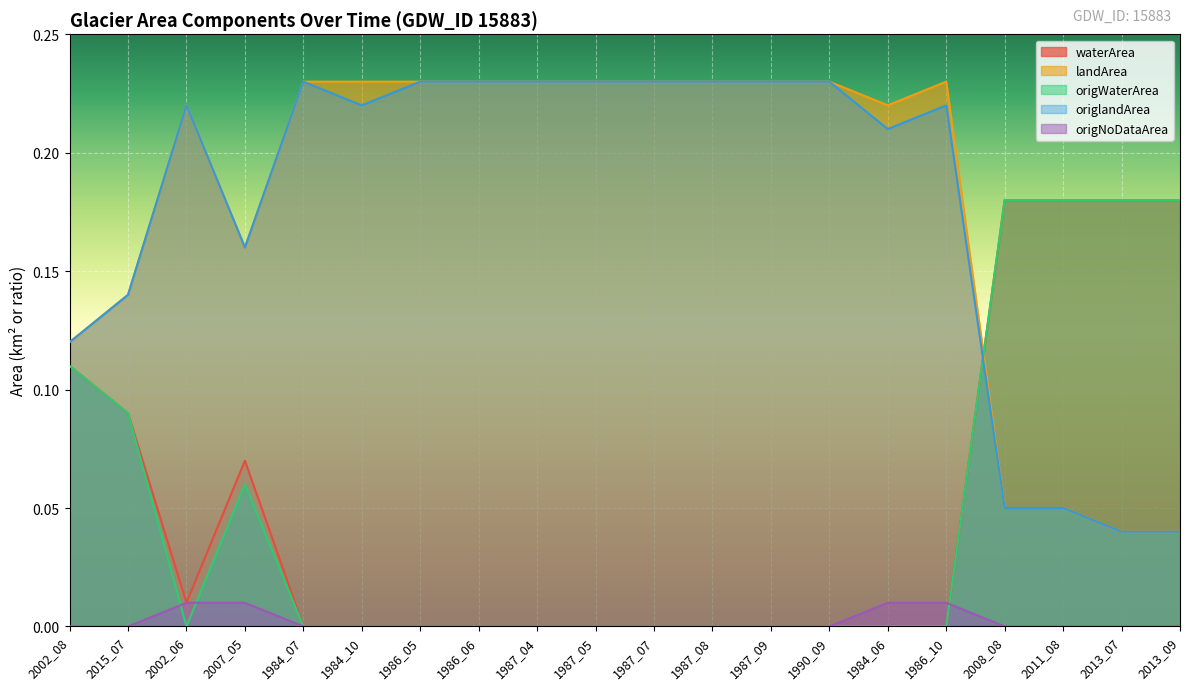

What is the difference between the origWaterArea values at 1984_06 and 2013_07?

0.2